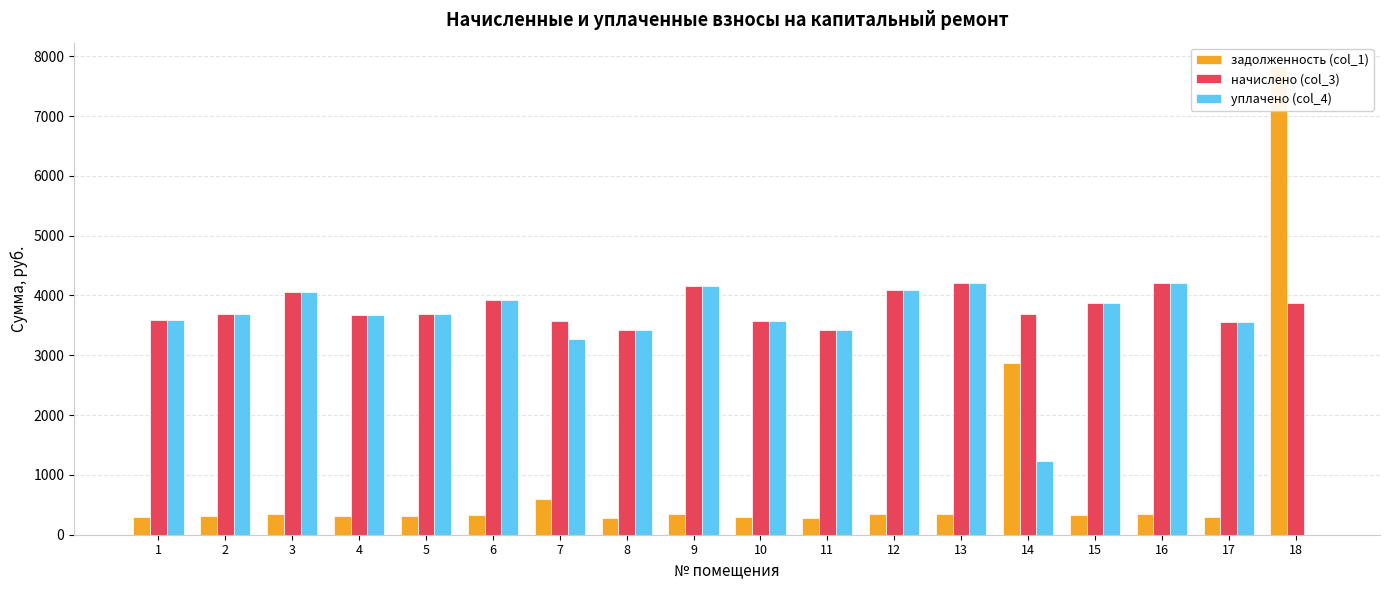

What is the value of the задолженность (col_1) bar at the 1st from the left?

299.5